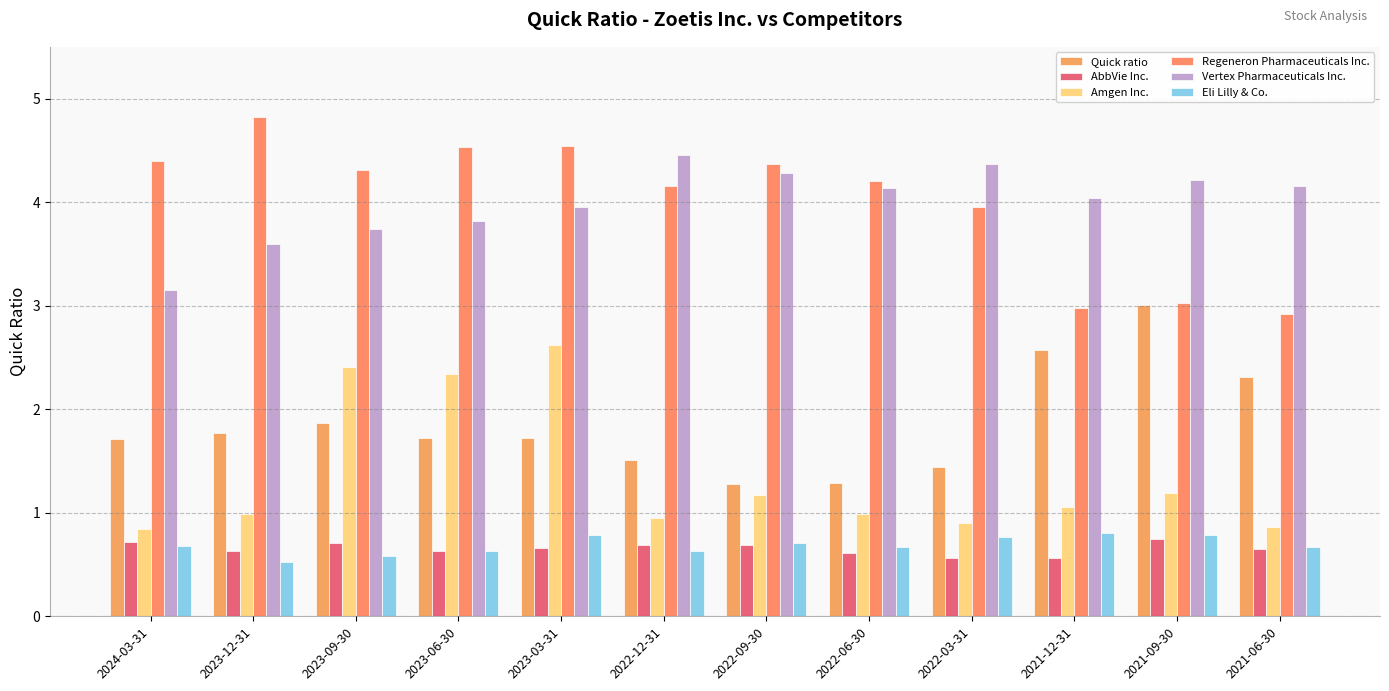

Is the value of Regeneron Pharmaceuticals Inc. at 2022-06-30 greater than the value of Eli Lilly & Co. at 2023-09-30?

Yes